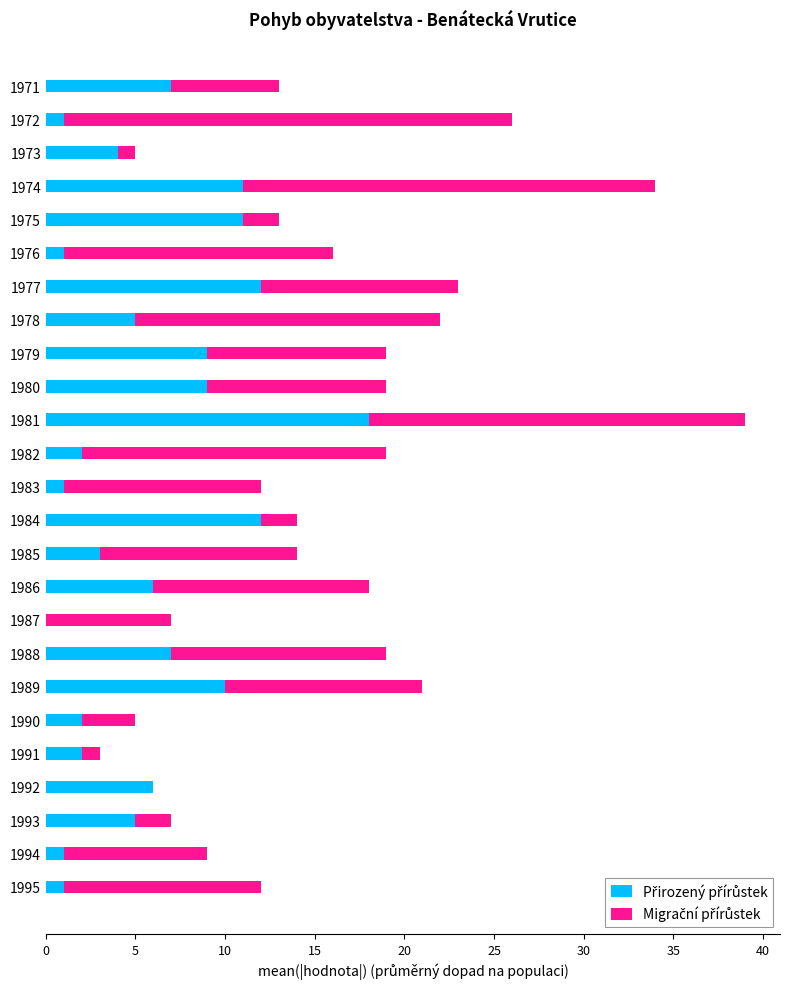

Count the number of data series in this chart.

2